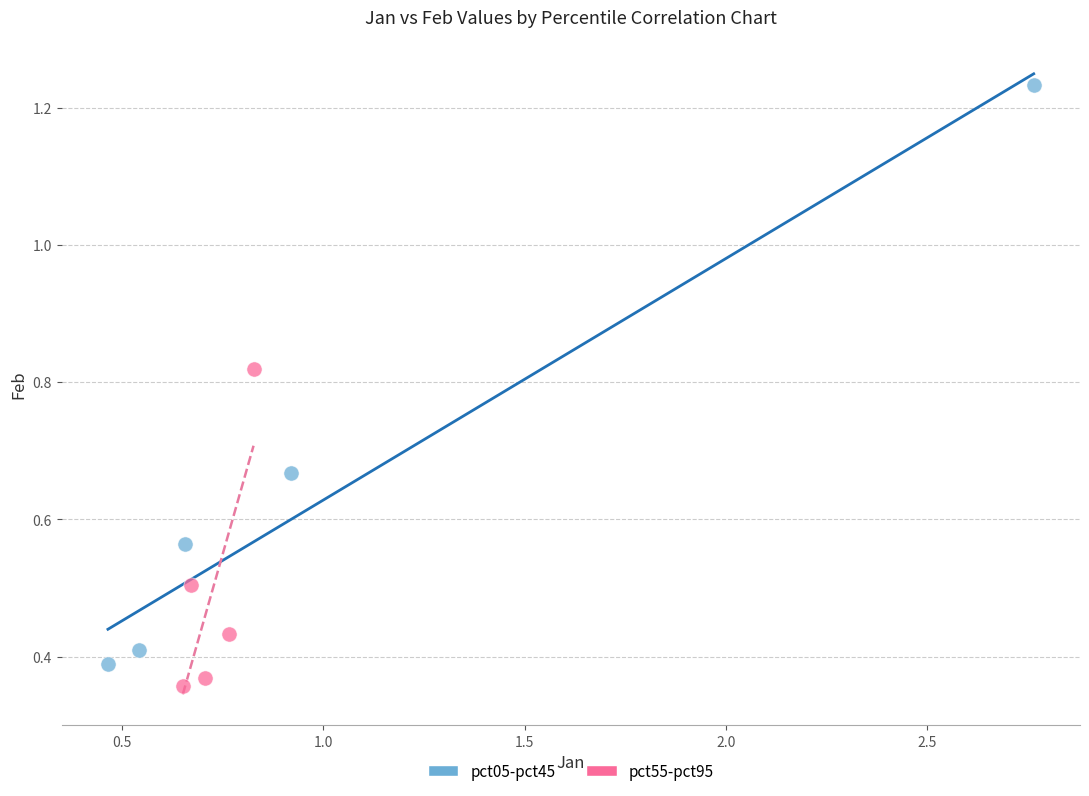

Which series has the widest spread of Y values?

pct05-pct45